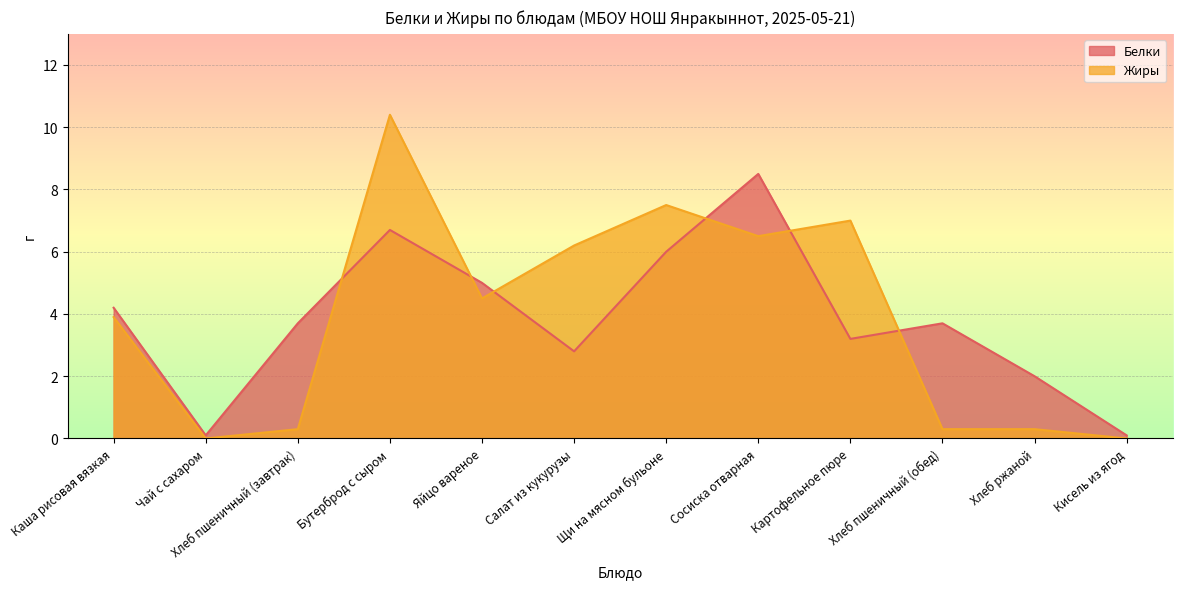

The value of Жиры at Картофельное пюре is 7.0. True or false?

True